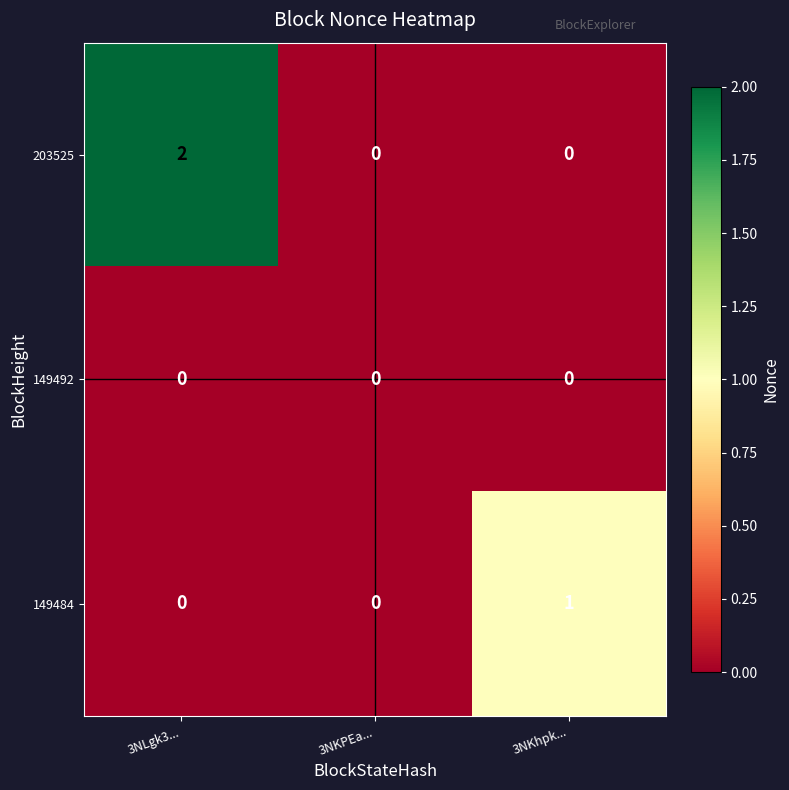

What is the spread (max minus min) of values at 3NLgk3...?

2